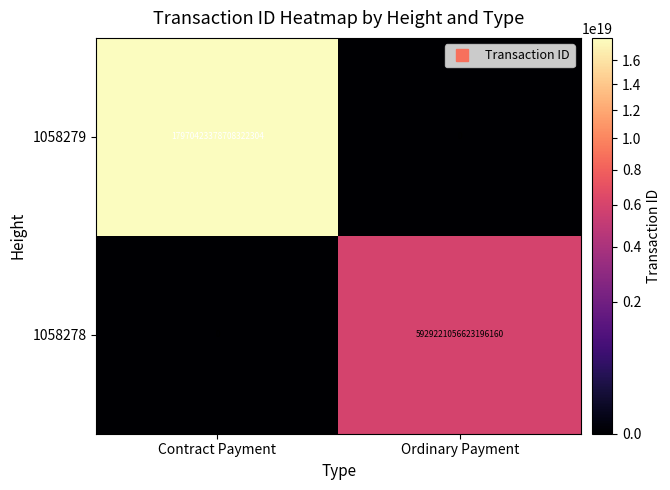

Which series has the widest spread of values?

1058279